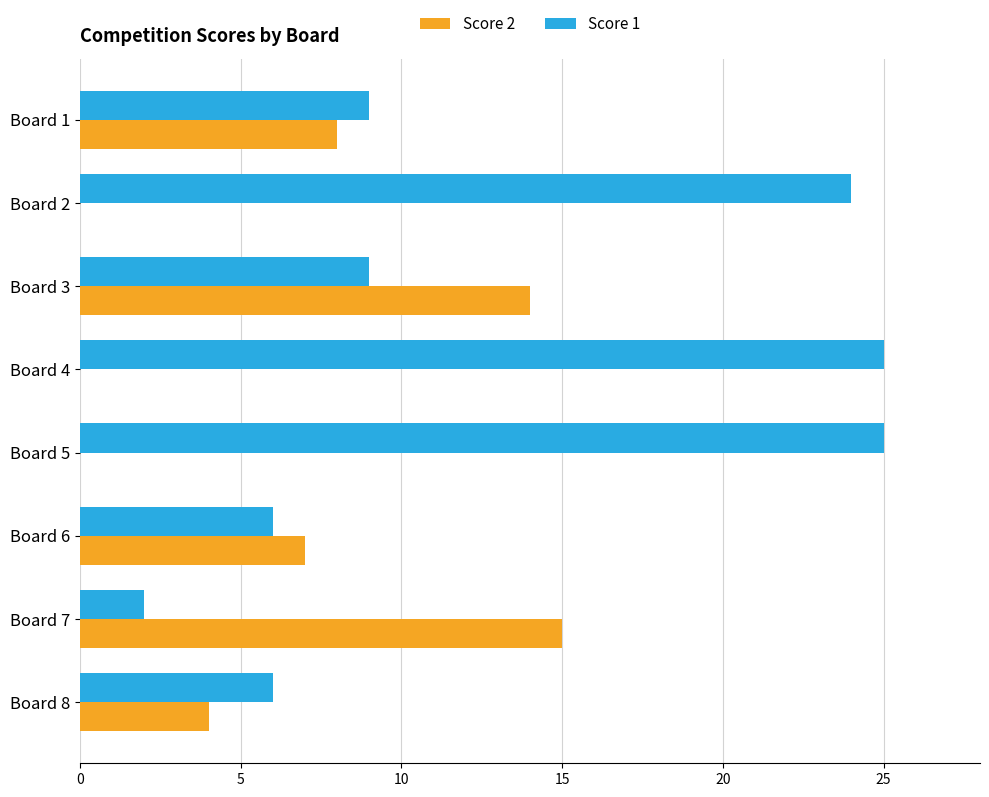

What is the maximum value for Score 1?

25